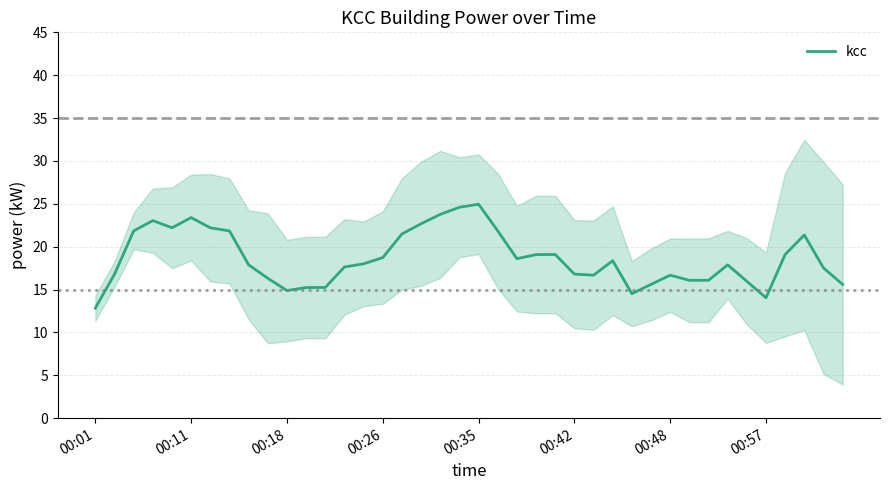

Which category has the lowest value across all series?

00:01